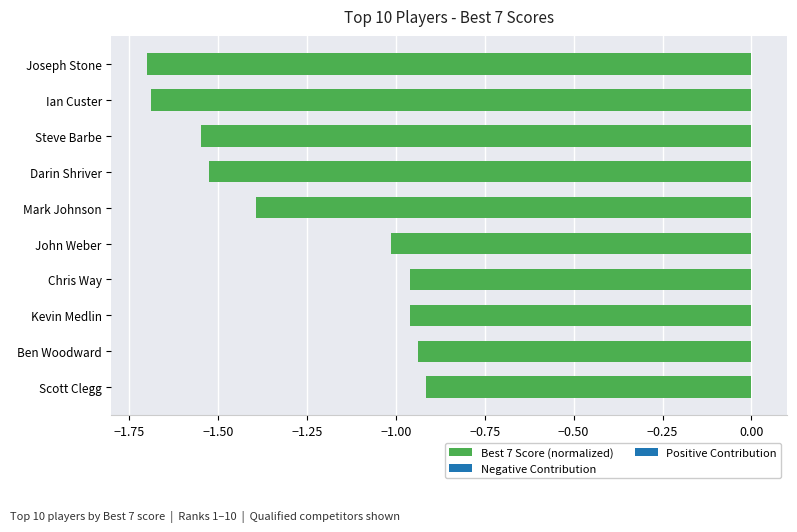

What is the value of the 5th bar from the top?

-1.4